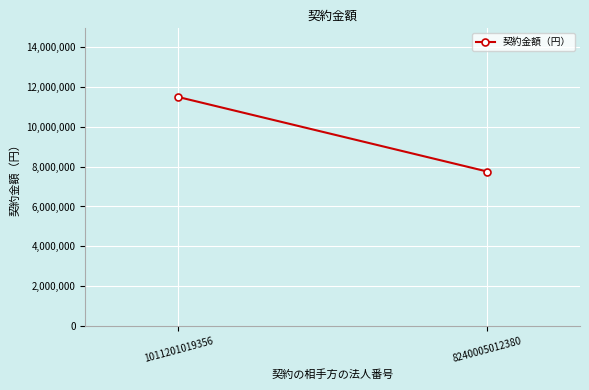

Rank the categories by value from highest to lowest.

1011201019356, 8240005012380